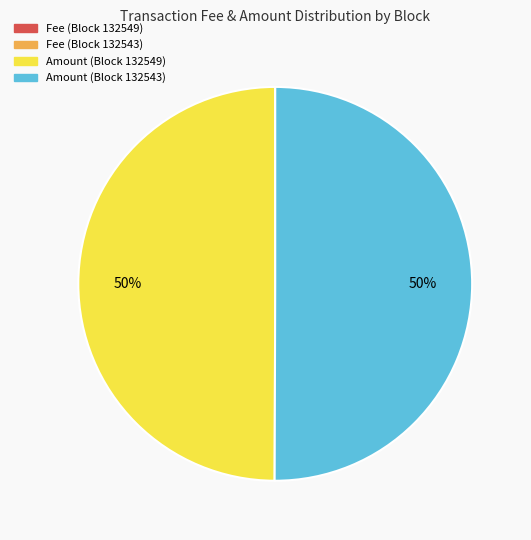

True or false: Amount (Block 132549) accounts for 44% of the total.

False